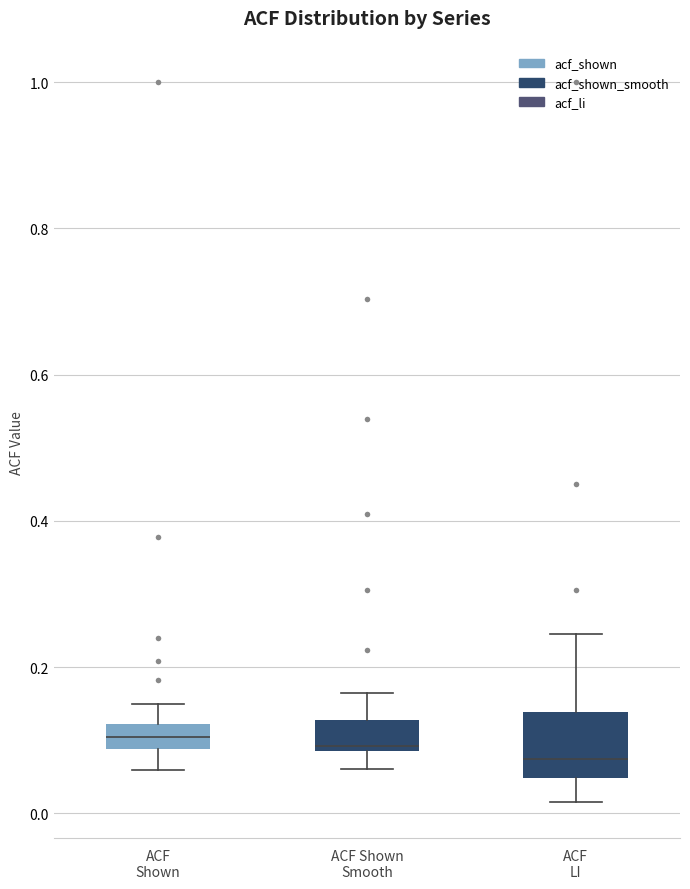

Where is the upper edge of the box for ACF LI on the y-axis? The values are not printed on the chart, so give them approximately, as read against the axis.

0.14